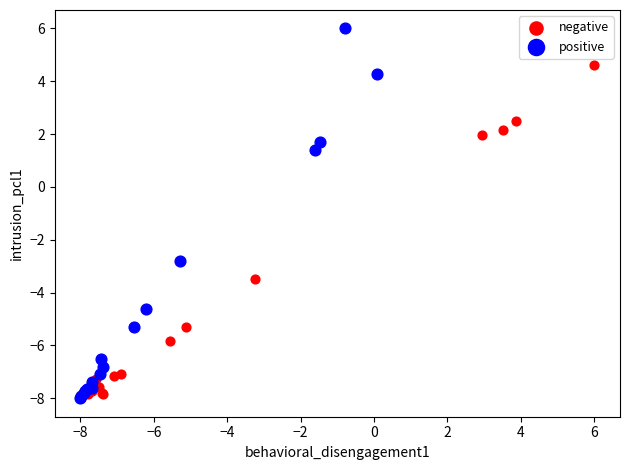

What are all the series names shown in the legend?

negative, positive